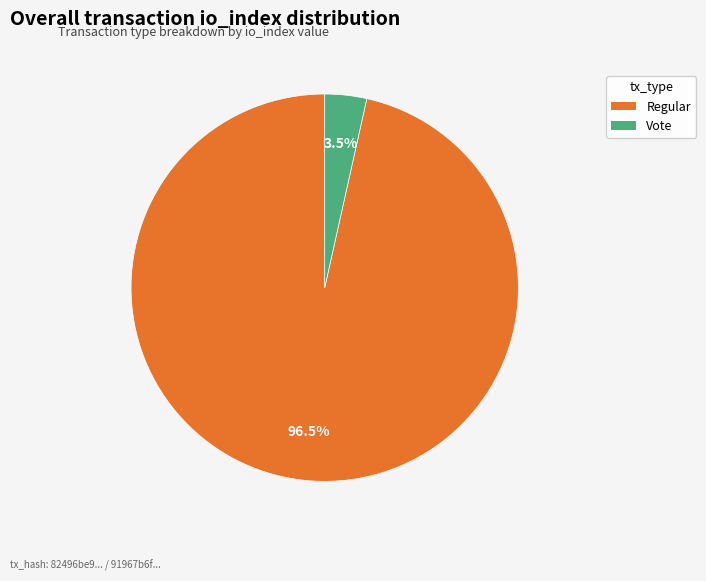

What is the largest slice in the pie chart?

Regular